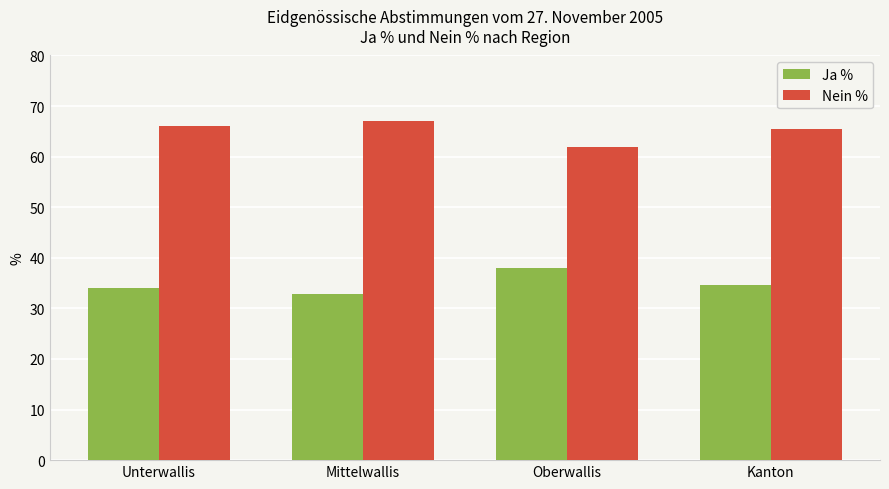

What is the average value of the Ja % series?

34.9